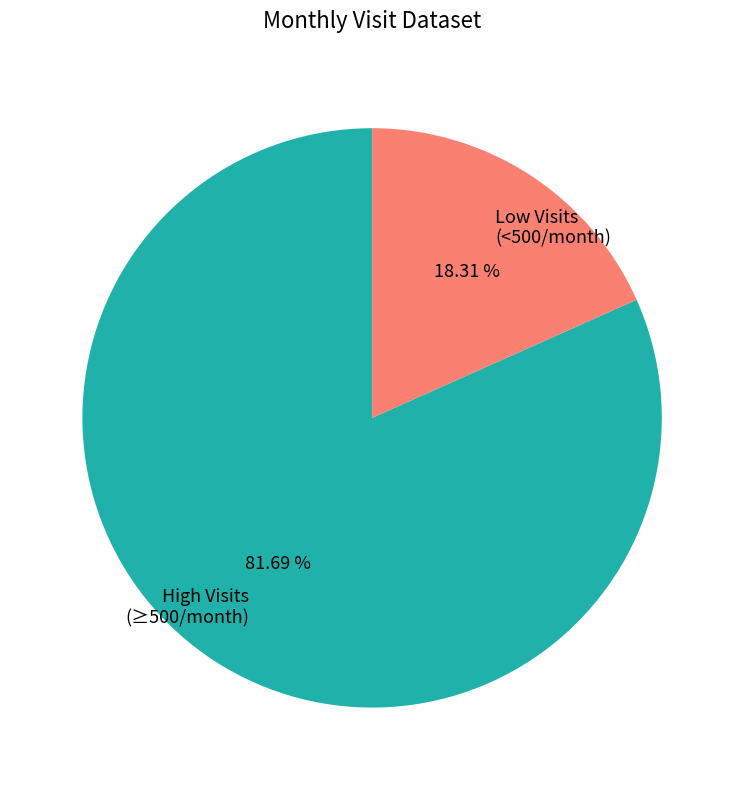

Is there any slice that represents more than half of the pie?

Yes